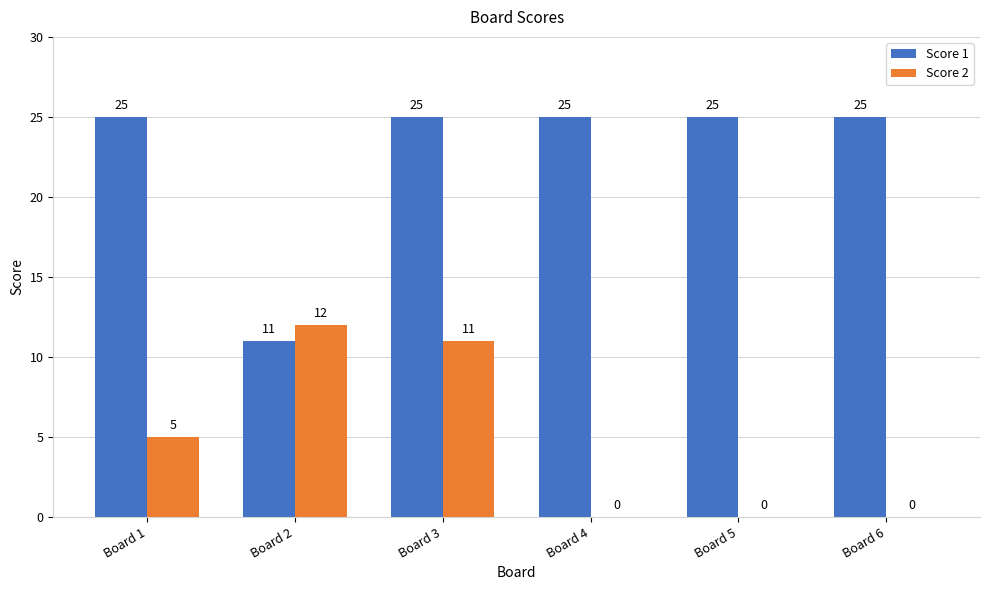

Which series has the largest total across all categories?

Score 1